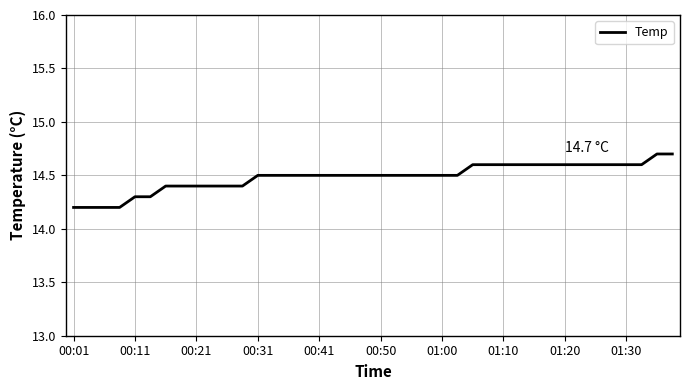

Is this an area chart (filled region under the line)?

No